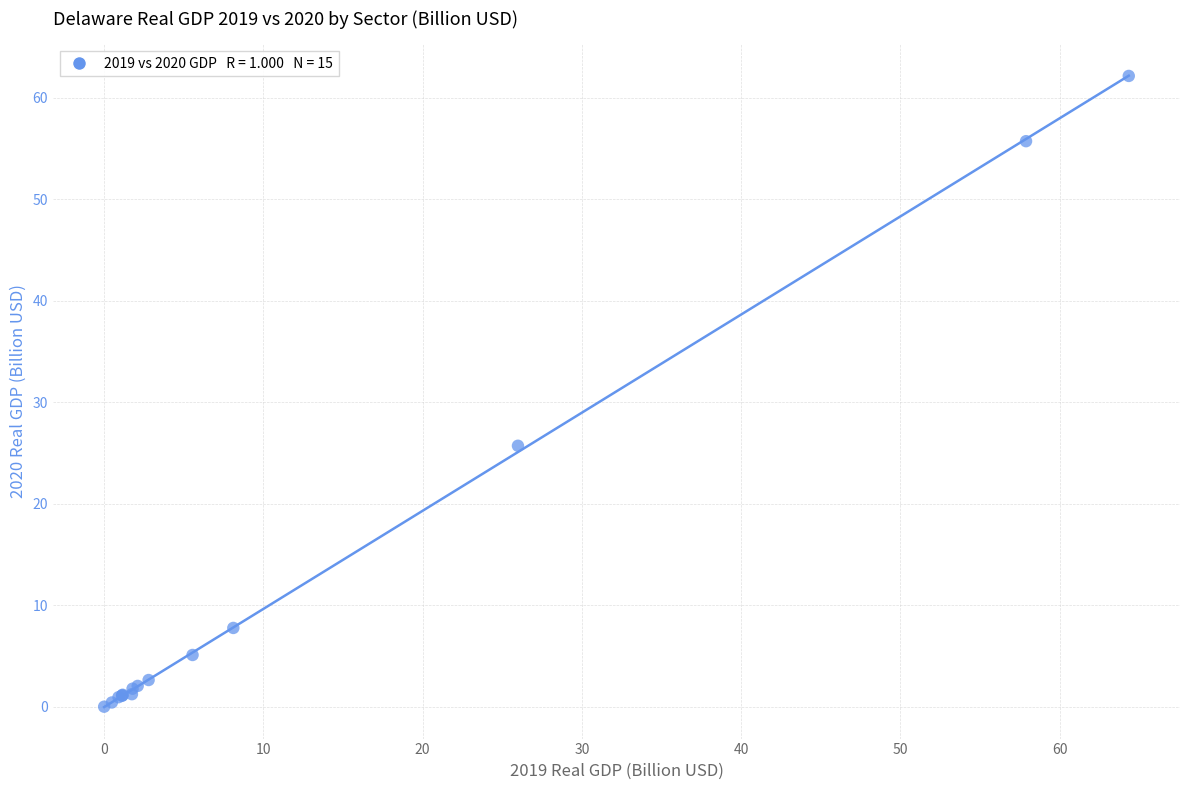

What Y value in the scatter plot is closest to 31?

25.7